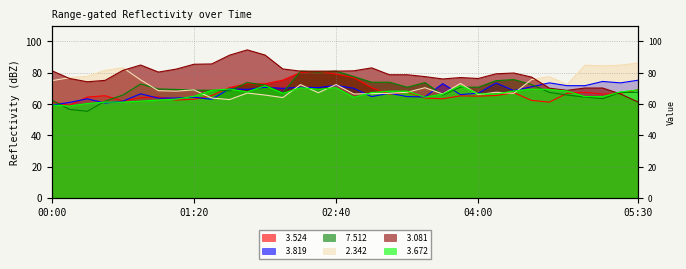

What are all the series names shown in the legend?

  3.524,   3.819,   7.512,   2.342,   3.081,   3.672